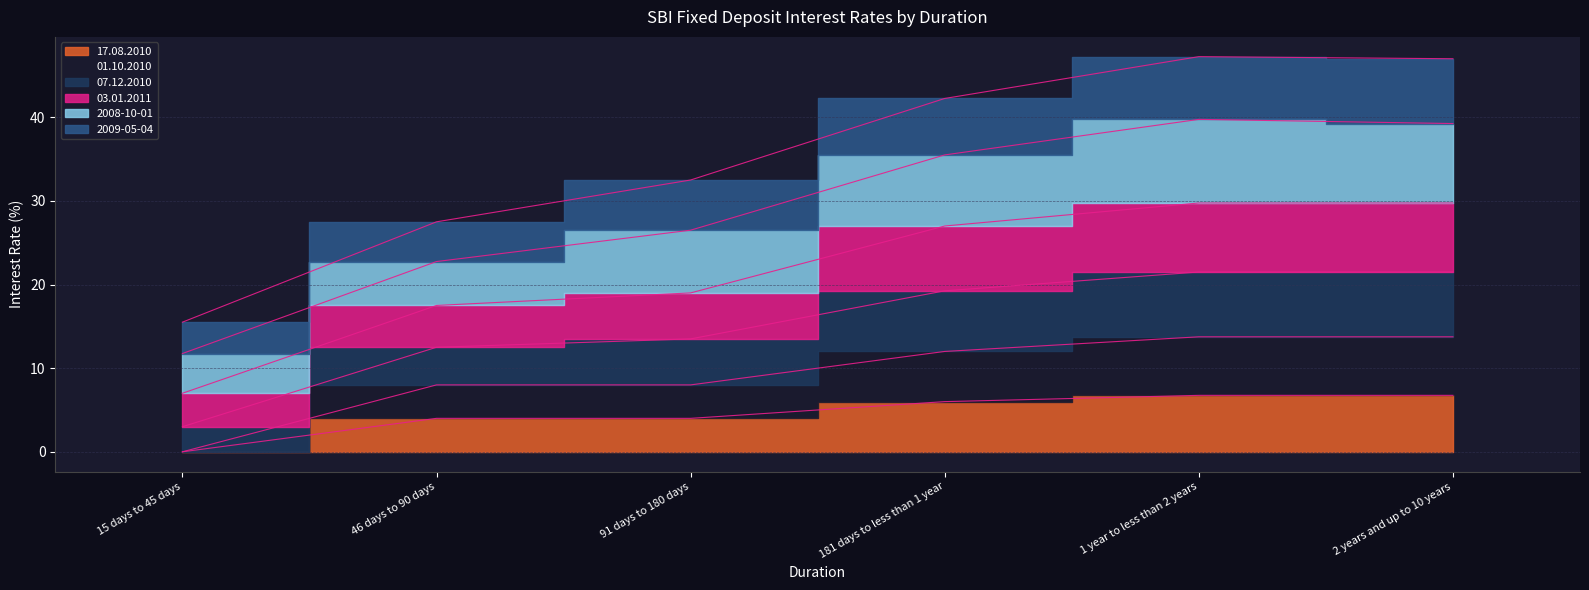

How many categories are shown in the chart?

6